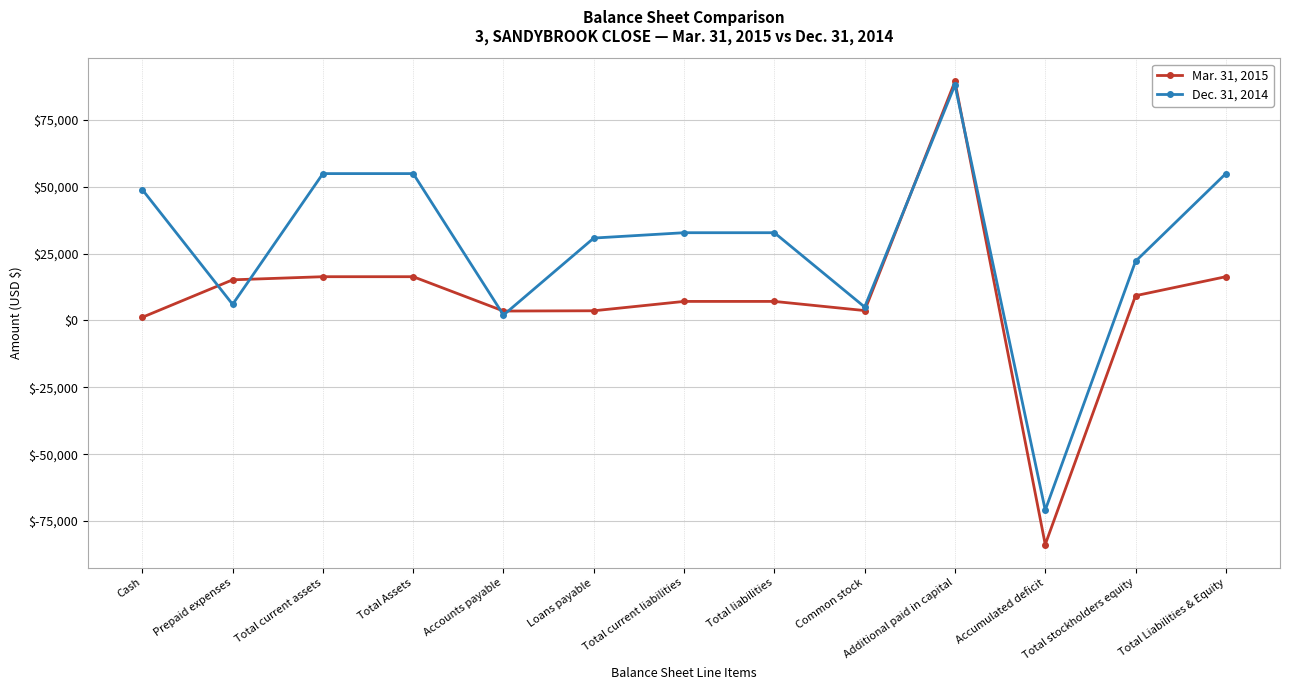

What is the label of the 3rd point from the left?

Total current assets